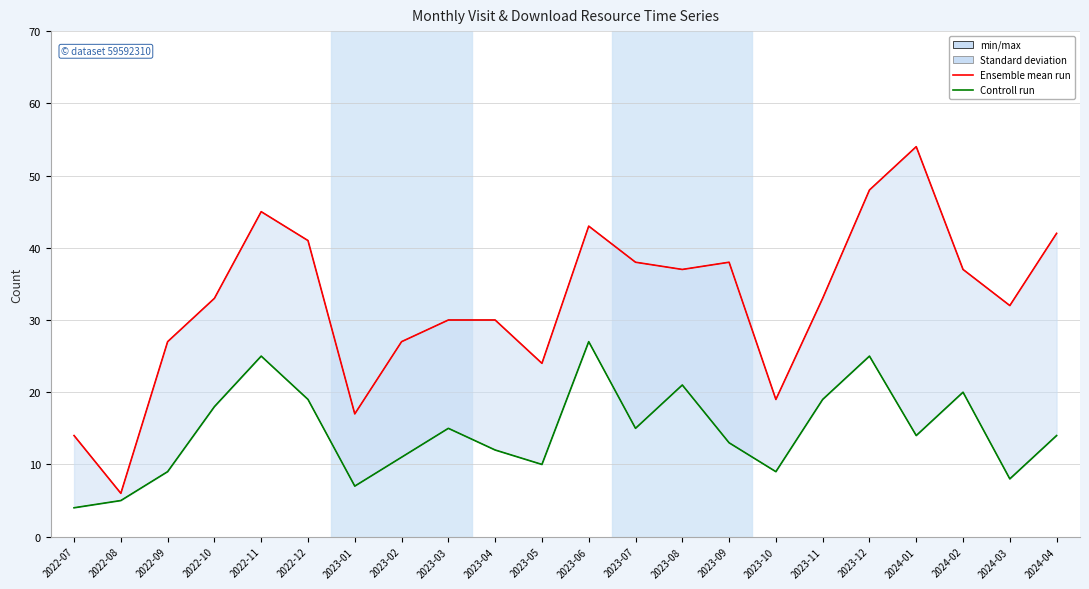

At which category does monthly_visit reach its first local peak?

2022-11